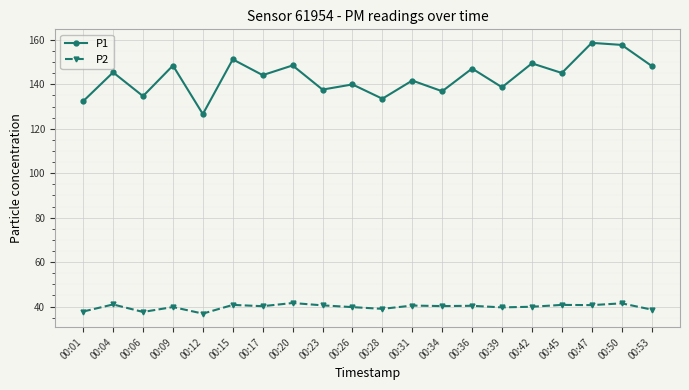

Is the value of P2 at 00:50 greater than the value of P1 at 00:36?

No